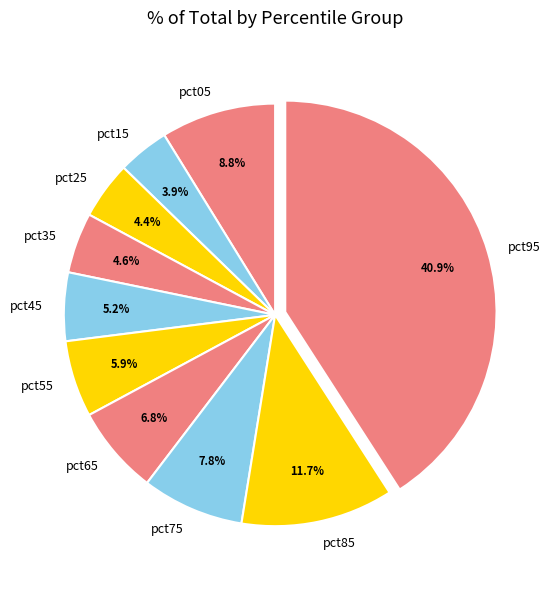

To the nearest percent, what percentage of the pie is pct95?

41%